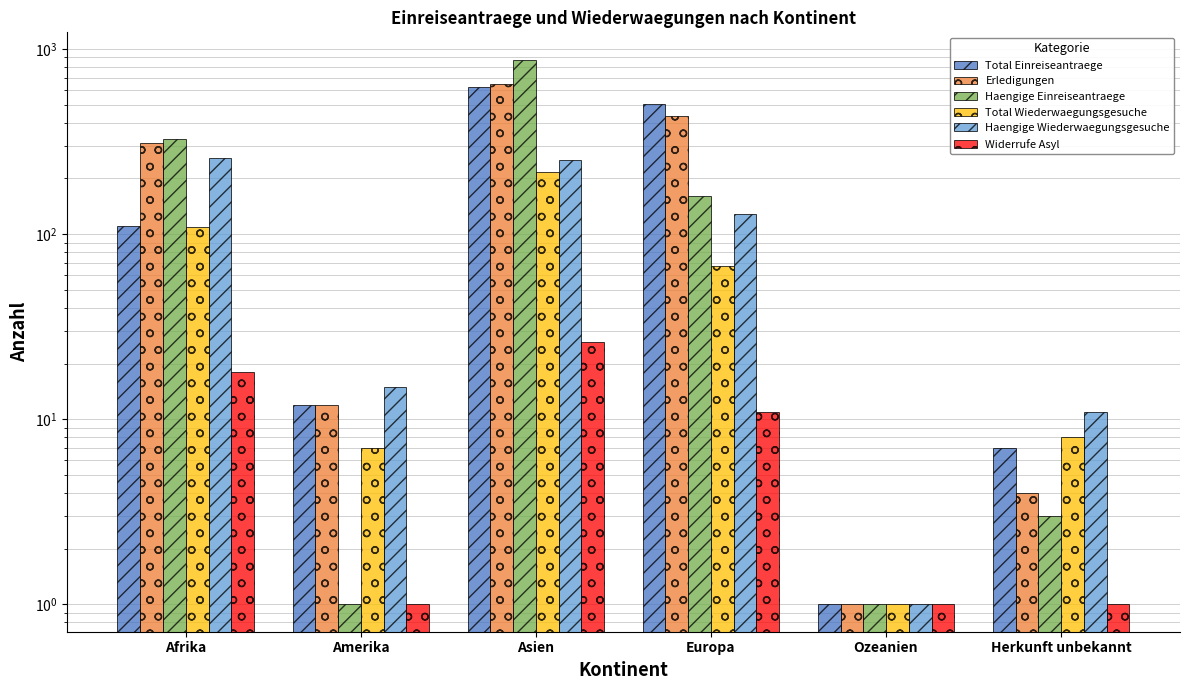

How many bars are there in each group?

6